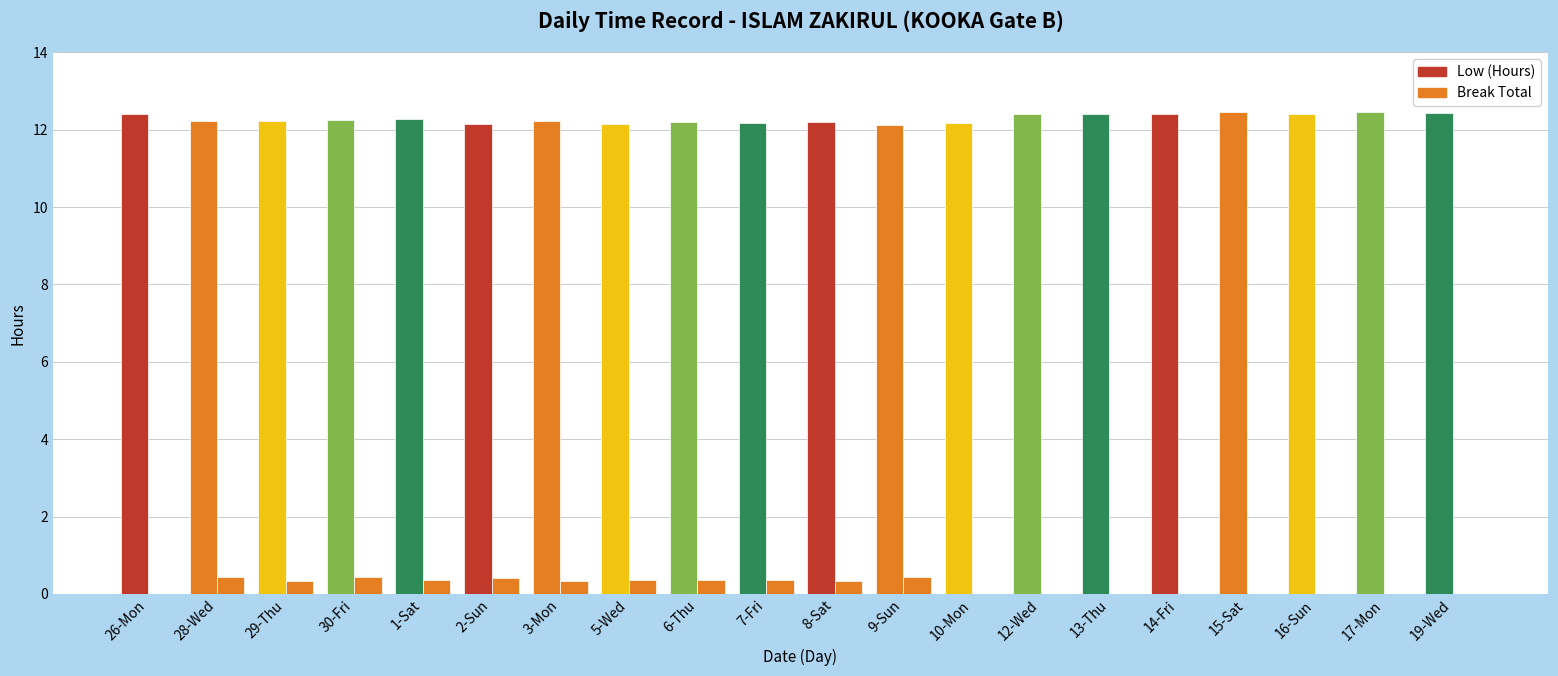

Is the value of Low (Hours) at 7-Fri greater than the value of Break Total at 5-Wed?

Yes